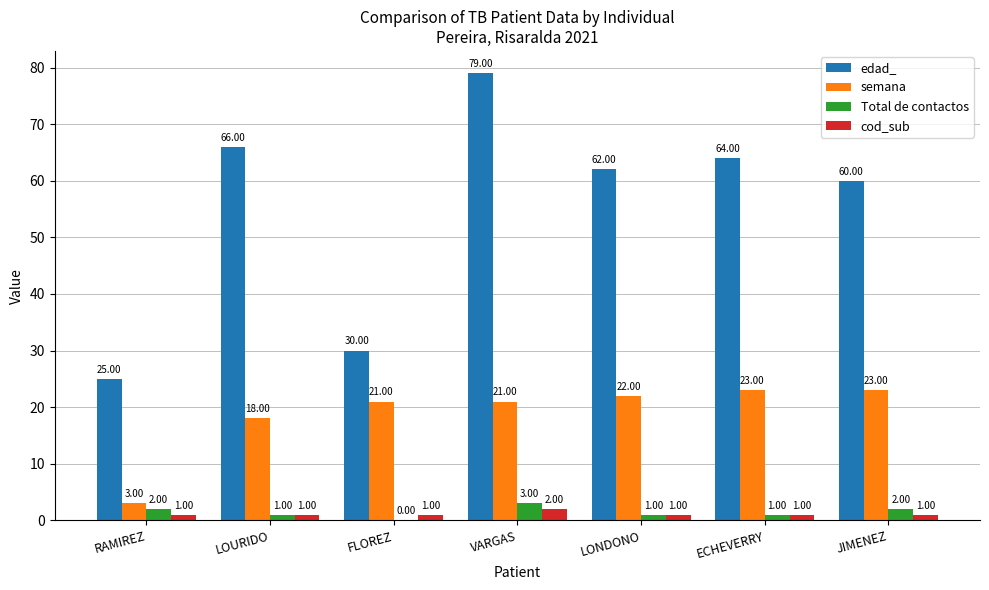

How many series are shown in this chart?

4